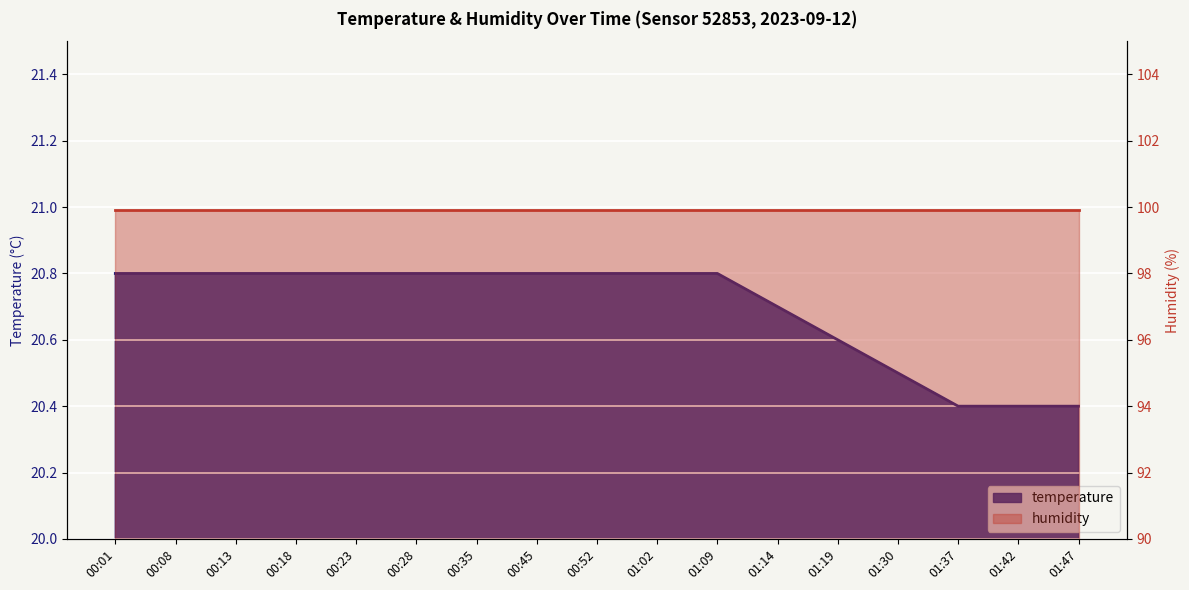

What is the ratio of the value at 00:52 to the value at 00:18?

1.0